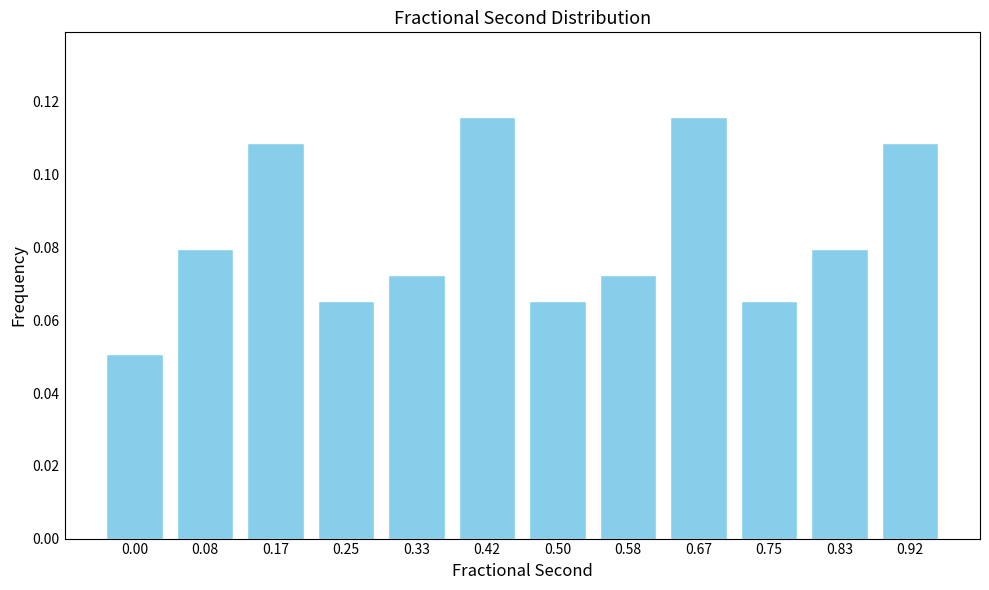

True or false: the data shows 0.0 at 0.42.

False